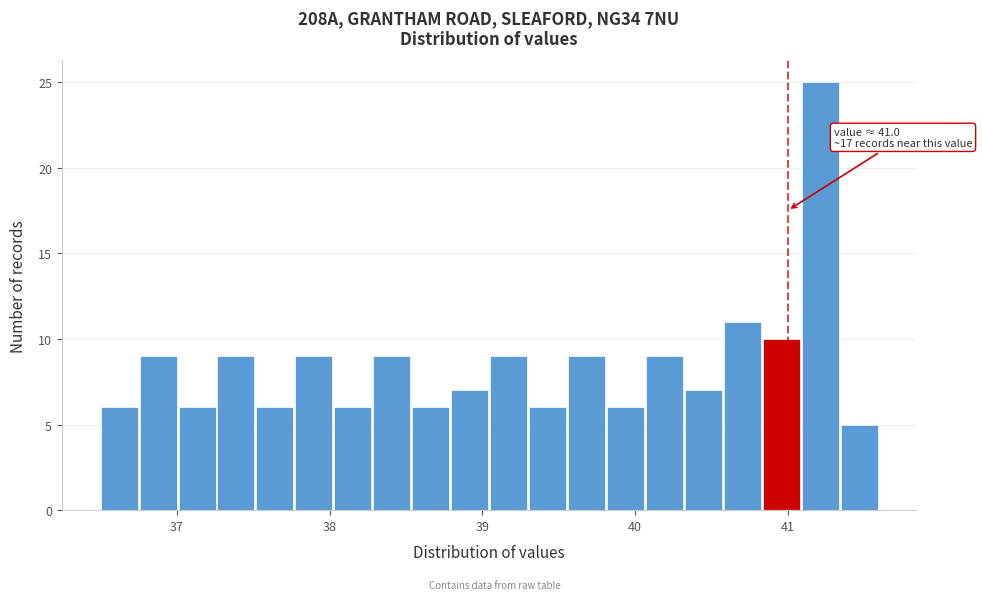

Around what value on the x-axis is the tallest bar? Give the approximate position of its centre, as read against the axis.

41.2